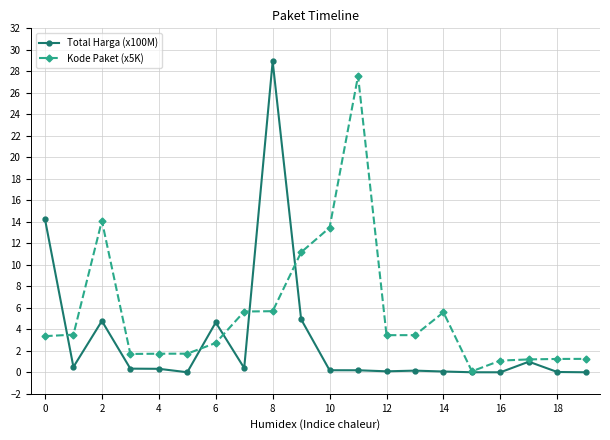

Which series has the largest total across all categories?

Kode Paket (x5K)